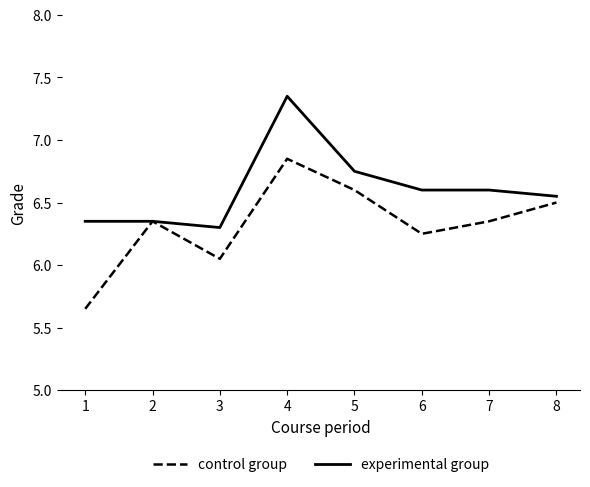

Which category has the lowest value in the experimental group series?

3